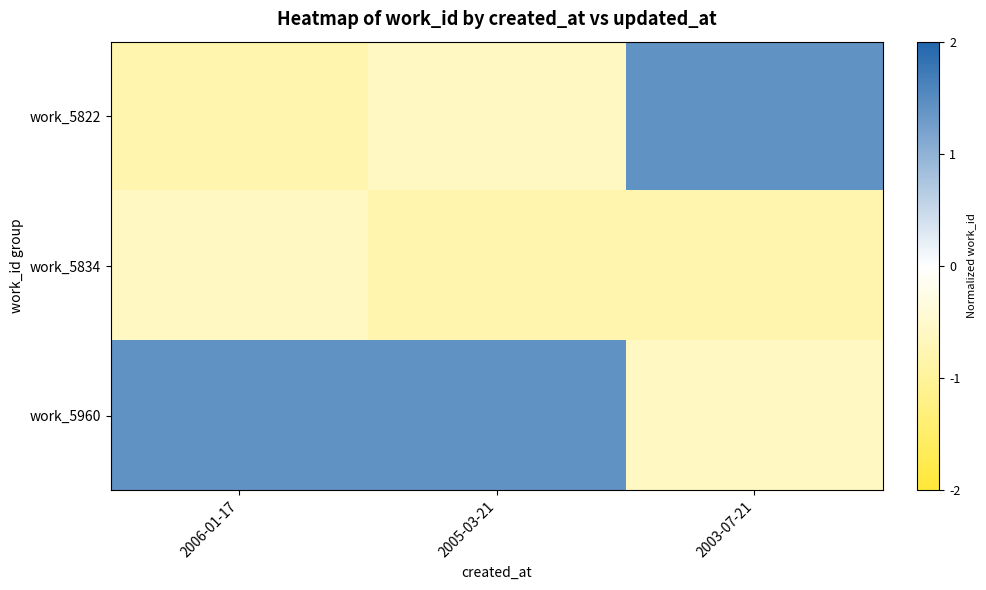

Reading right to left, transcribe all the data shown in this chart.

work_5822: 2003-07-21=1.4	2005-03-21=-0.6	2006-01-17=-0.8
work_5834: 2003-07-21=-0.8	2005-03-21=-0.8	2006-01-17=-0.6
work_5960: 2003-07-21=-0.6	2005-03-21=1.4	2006-01-17=1.4